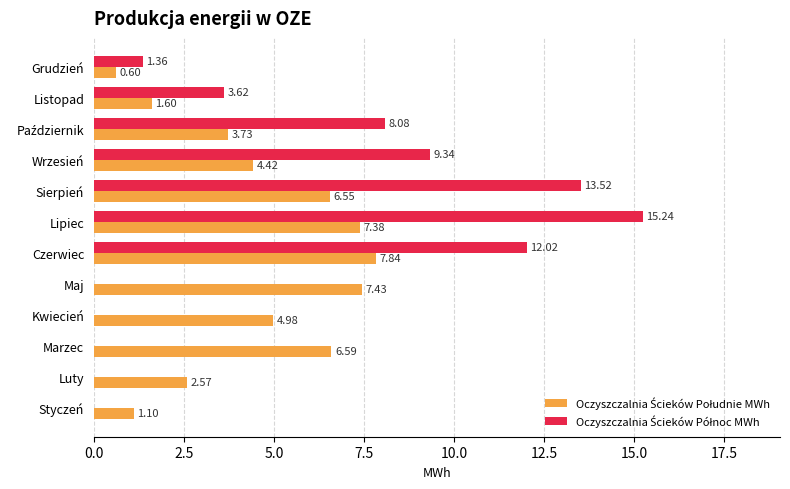

At which category is the sum across all series the highest?

Lipiec